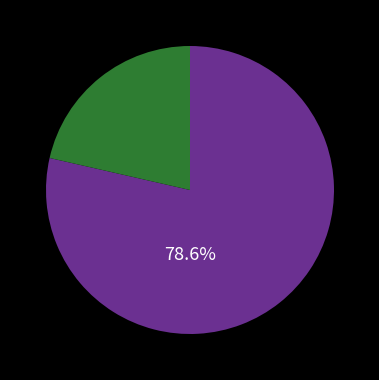

How many slices are in this pie chart?

2